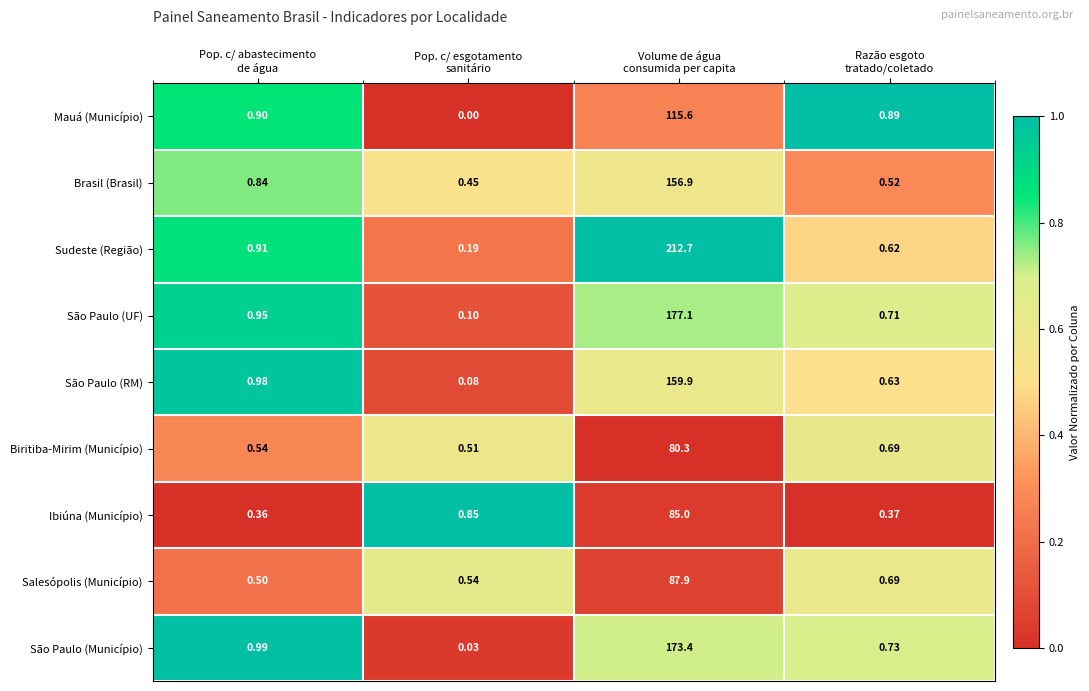

Which series has the largest total across all categories?

Sudeste (Região)